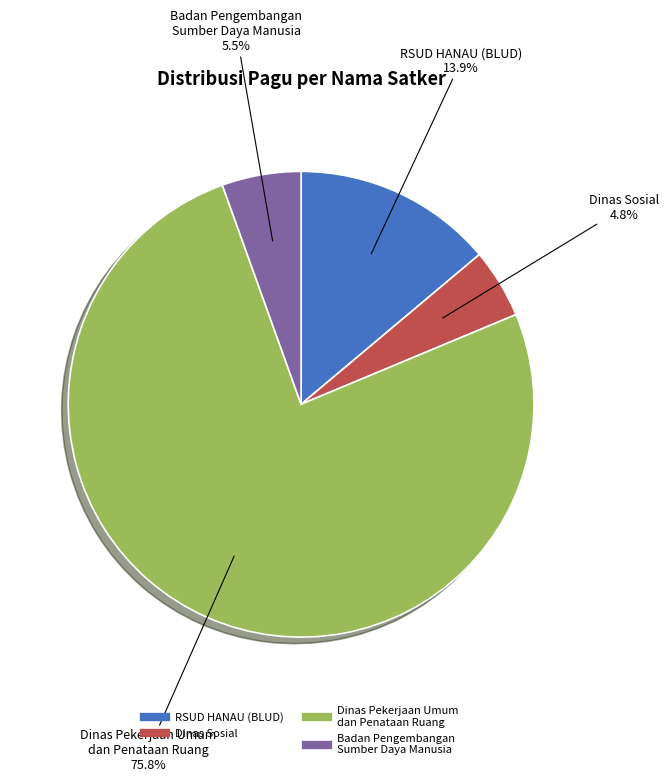

Is there a majority slice in this chart?

Yes